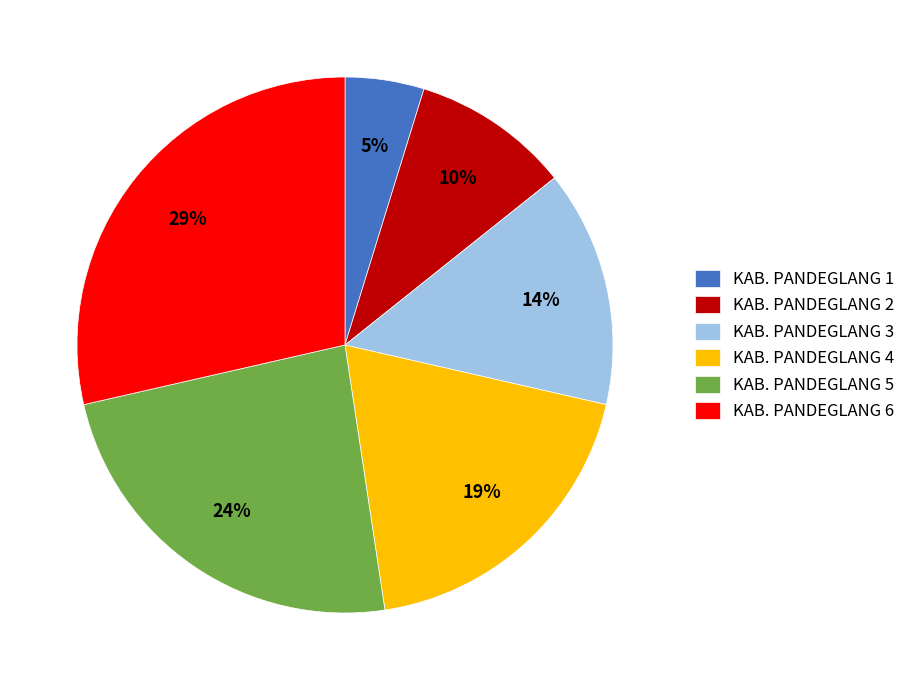

The KAB. PANDEGLANG 6 slice represents 22% of the pie. True or false?

False